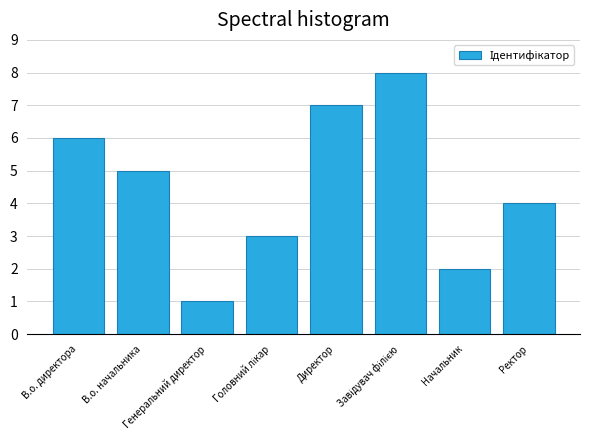

True or false: the data shows 4 at Ректор.

True